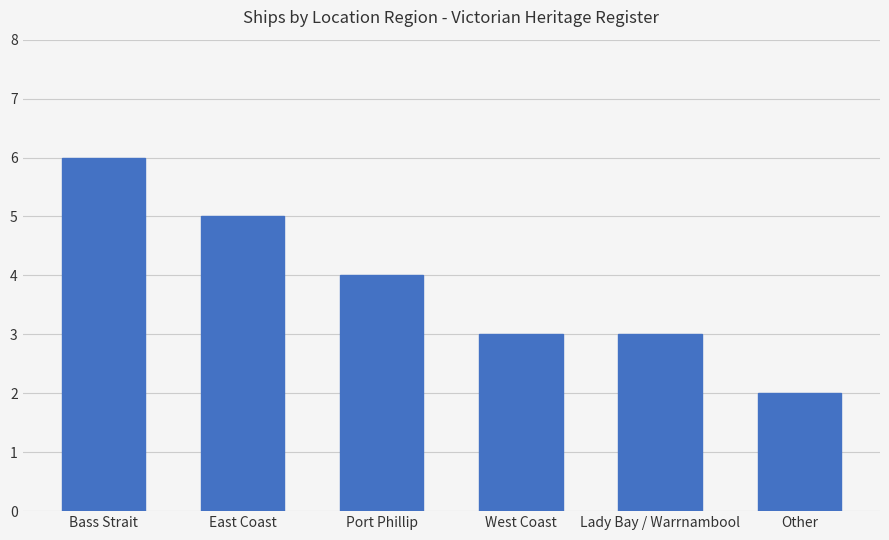

Reading left to right, list all the values displayed in this chart.

Bass Strait=6	East Coast=5	Port Phillip=4	West Coast=3	Lady Bay / Warrnambool=3	Other=2